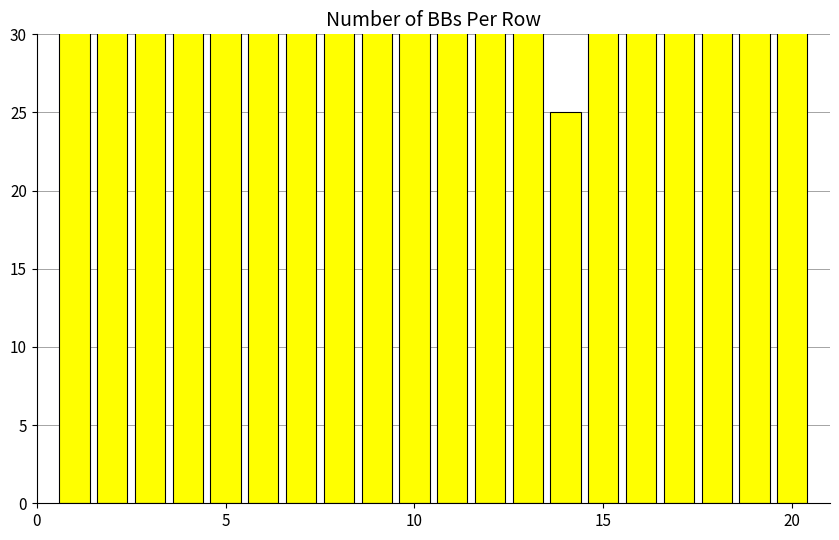

Does the chart contain stacked bars?

No